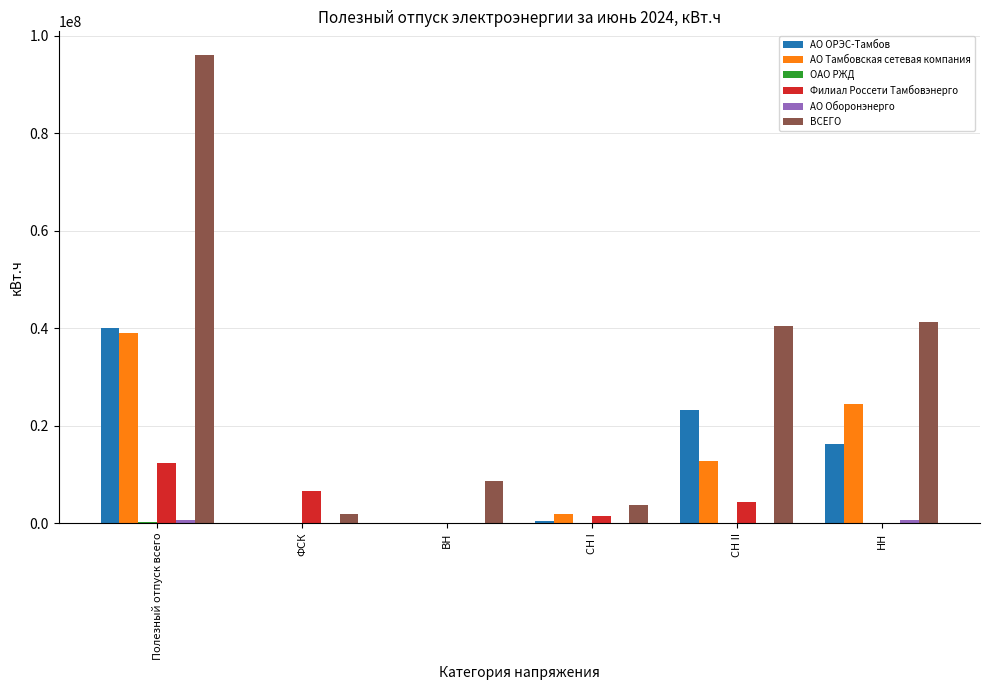

Which series has the largest range (max minus min)?

ВСЕГО